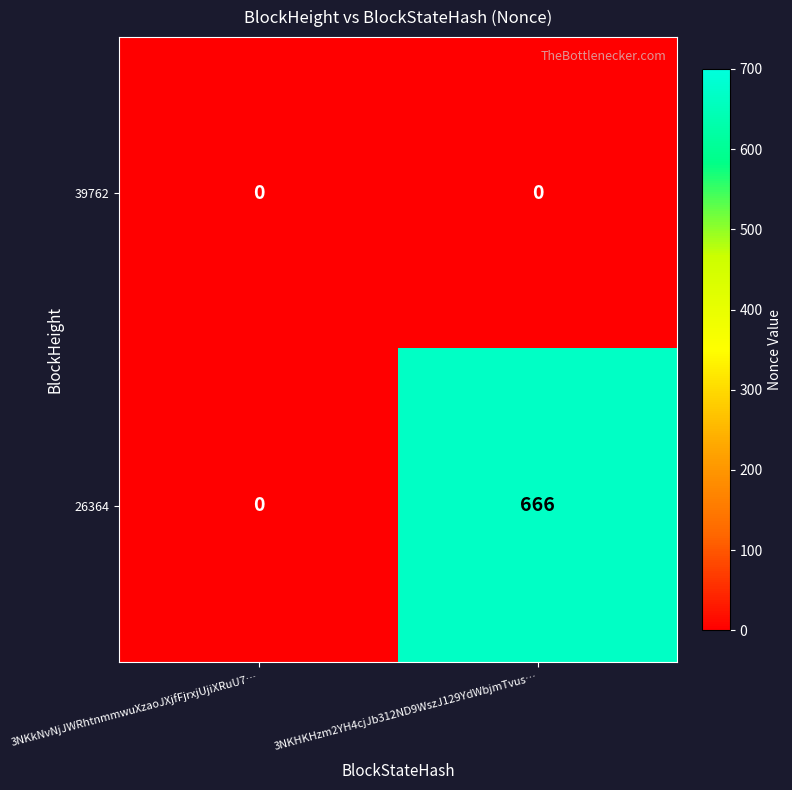

Reading left to right, list all the values displayed in this chart.

39762: 3NKkNvNjJWRhtnmmwuXzaoJXjfFjrxjUjiXRuU7…=0	3NKHKHzm2YH4cjJb312ND9WszJ129YdWbjmTvus…=0
26364: 3NKkNvNjJWRhtnmmwuXzaoJXjfFjrxjUjiXRuU7…=0	3NKHKHzm2YH4cjJb312ND9WszJ129YdWbjmTvus…=666